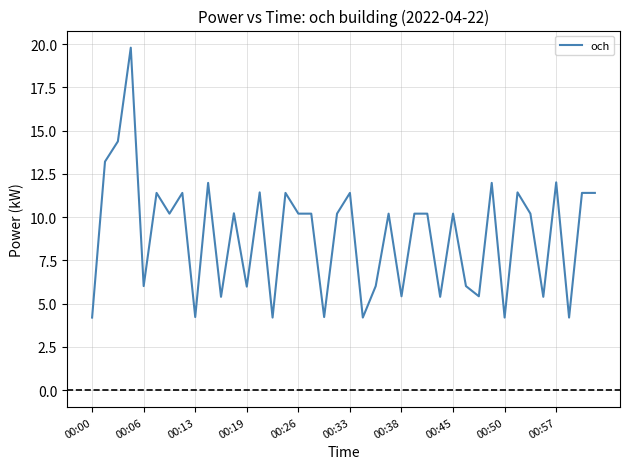

What is the greatest value displayed?

19.8